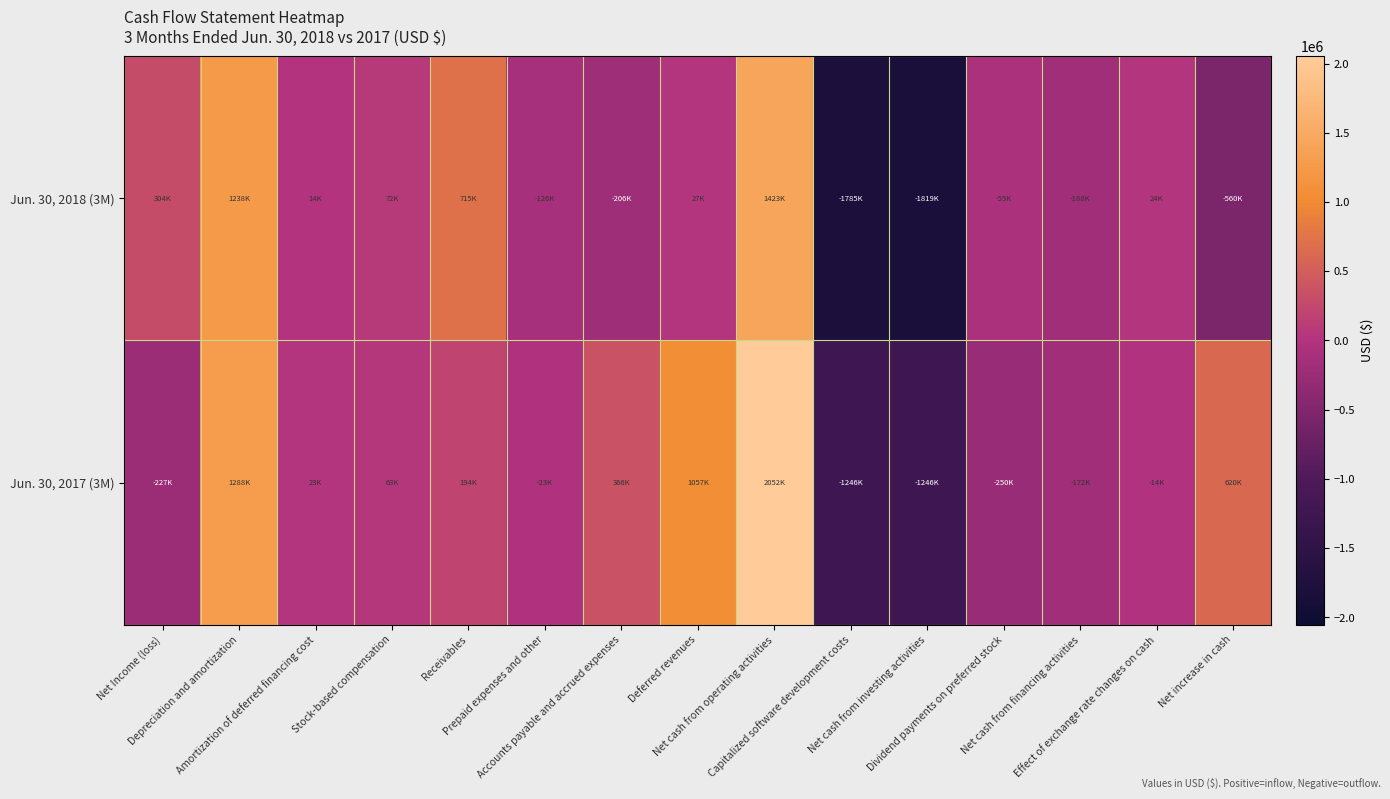

What is the spread (max minus min) of values at Depreciation and amortization?

50000